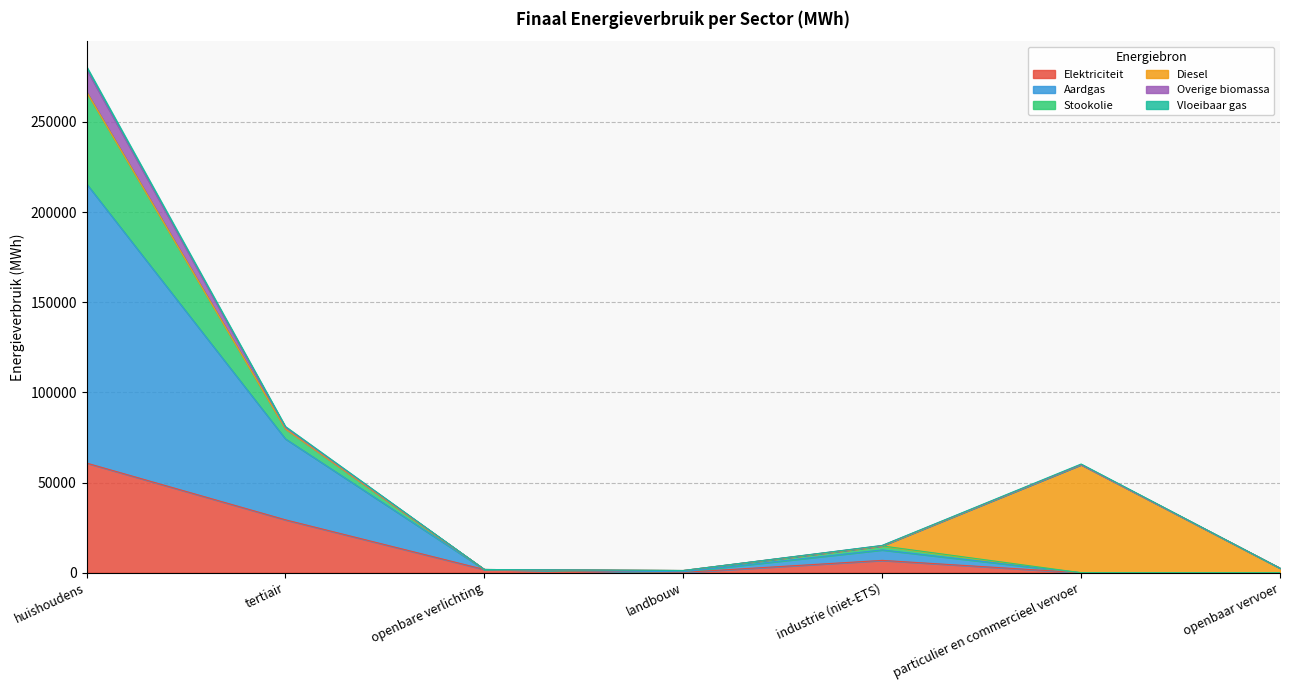

Between tertiair and openbare verlichting, which is larger?

tertiair